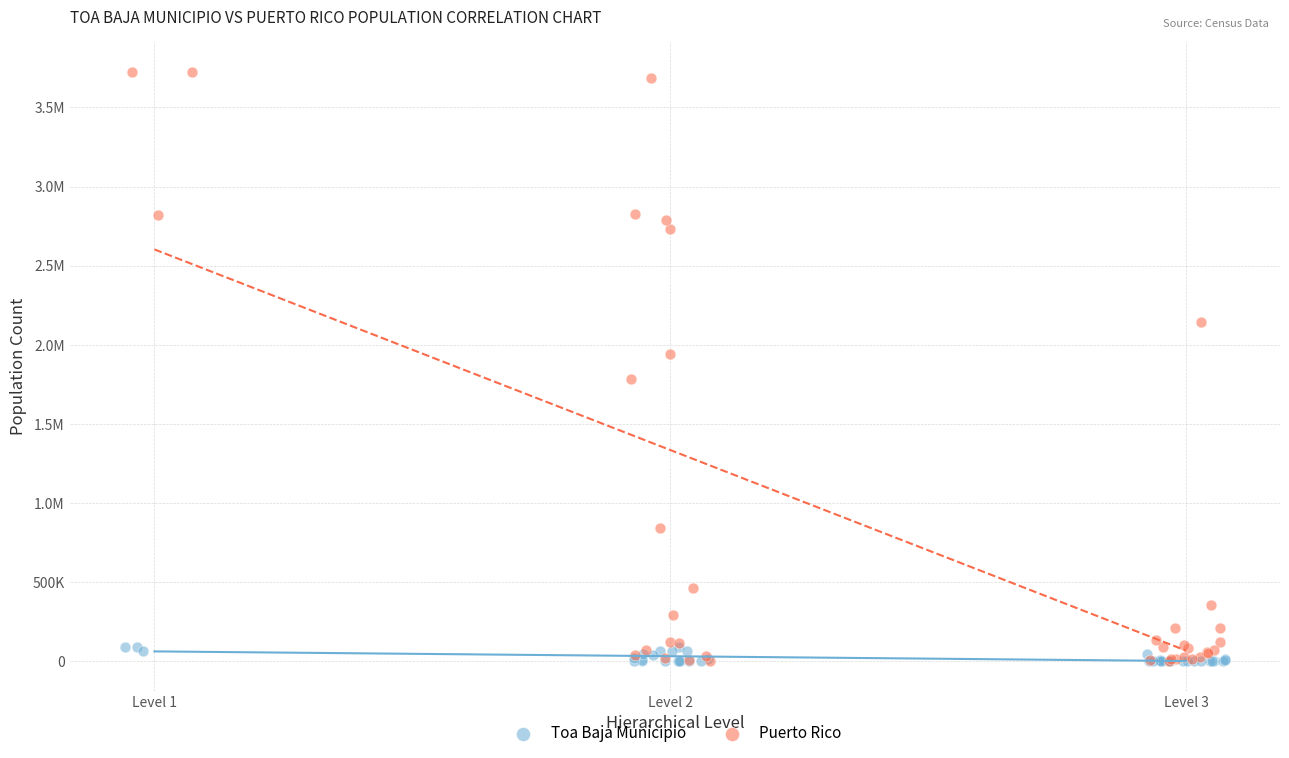

What are all the series names shown in the legend?

Toa Baja Municipio, Puerto Rico